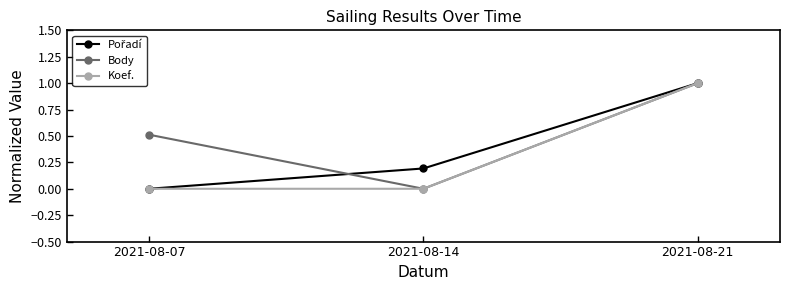

The value of Body at 2021-08-07 is 0.7. True or false?

False